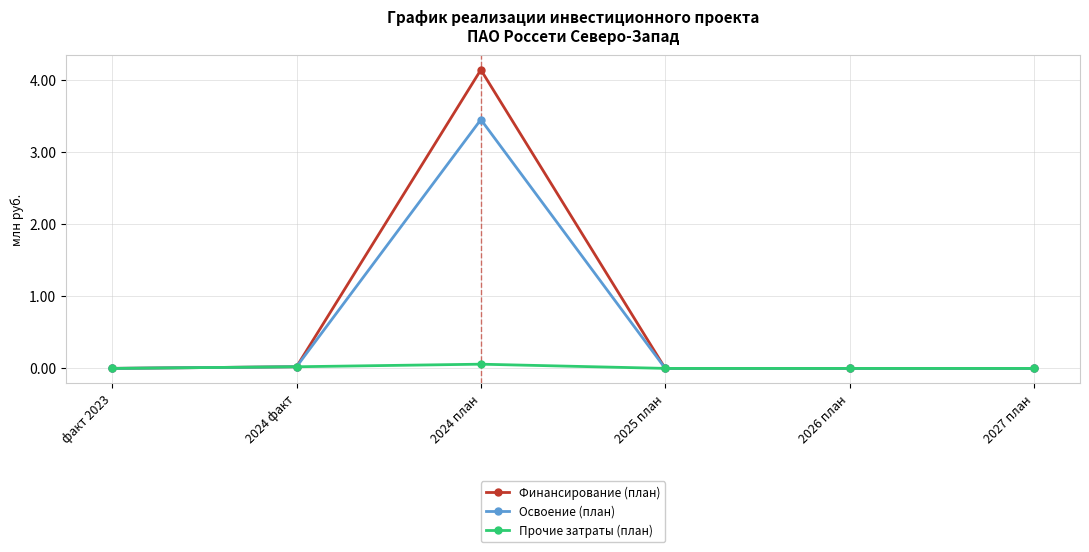

How many categories are shown in the chart?

6